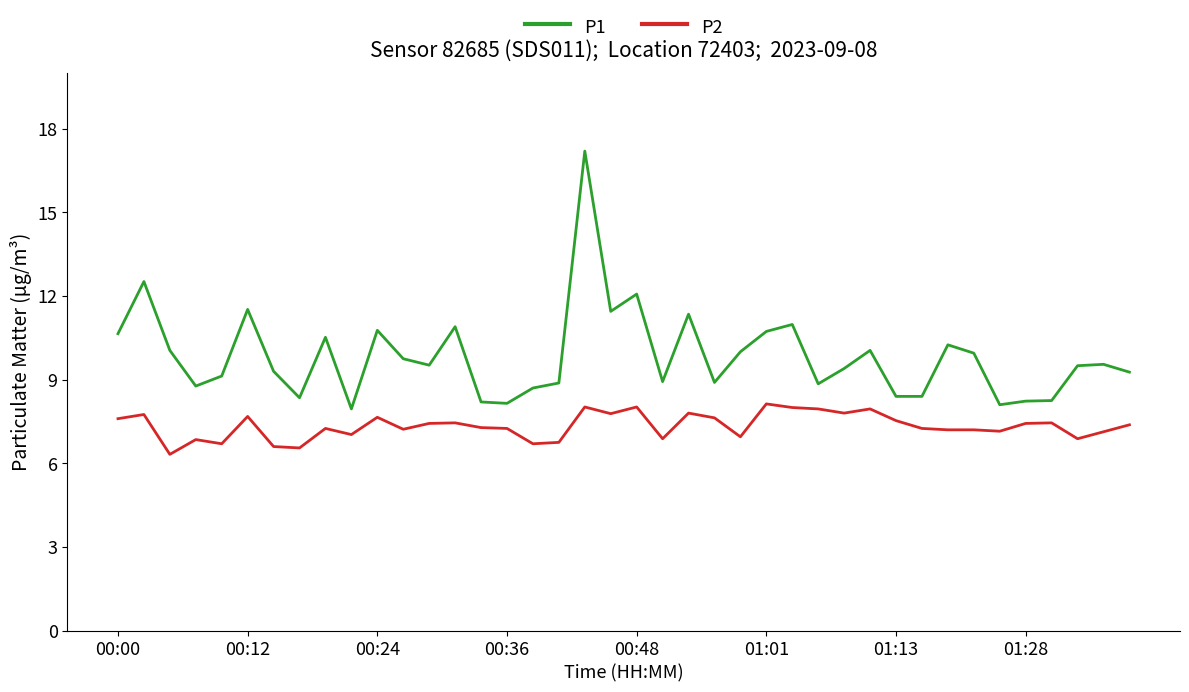

List the series in order of their overall mean, highest first.

P1, P2